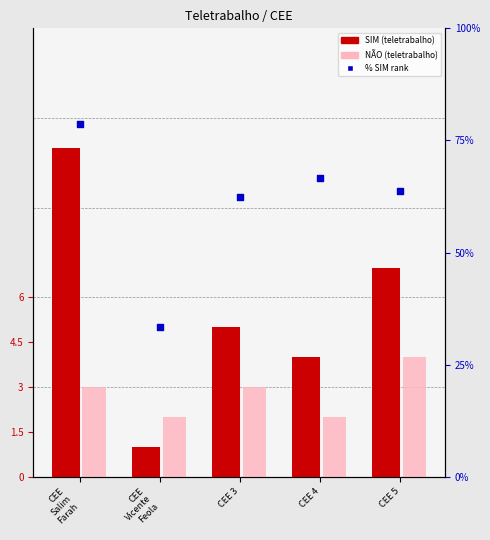

What is the total value across all series at CEE 3?

20.5